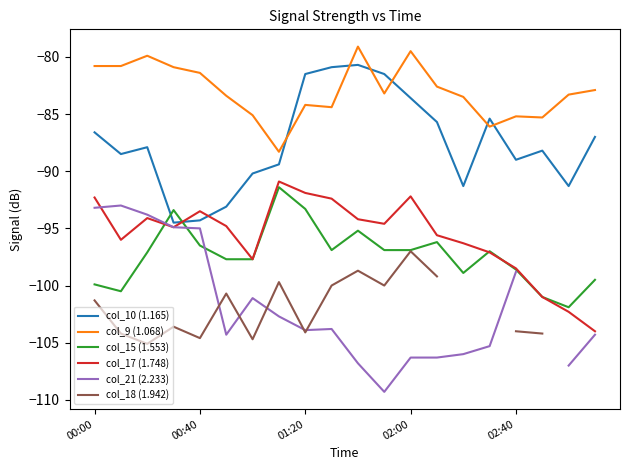

How many lines are shown in the chart?

6